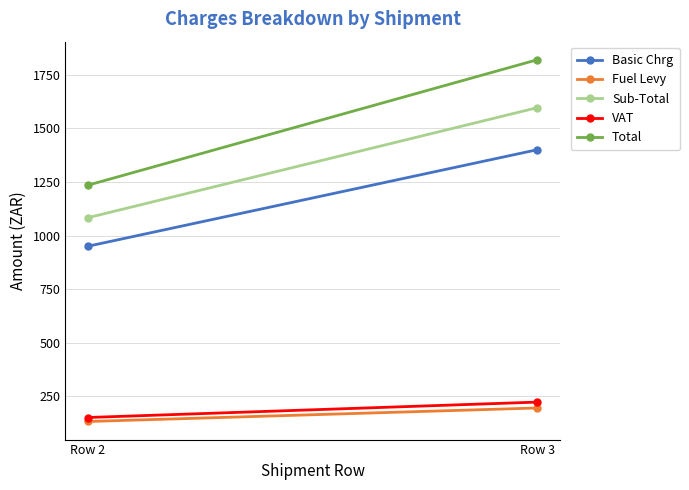

What is the average value of the Basic Chrg series?

1175.0